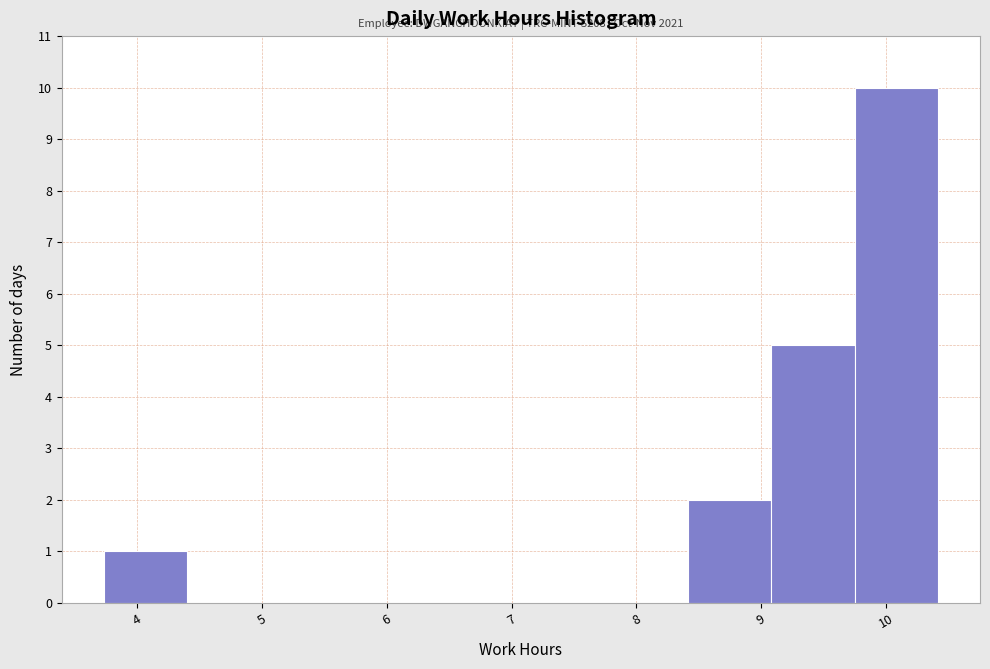

Which range on the x-axis has the tallest bar?

9.8 to 10.4